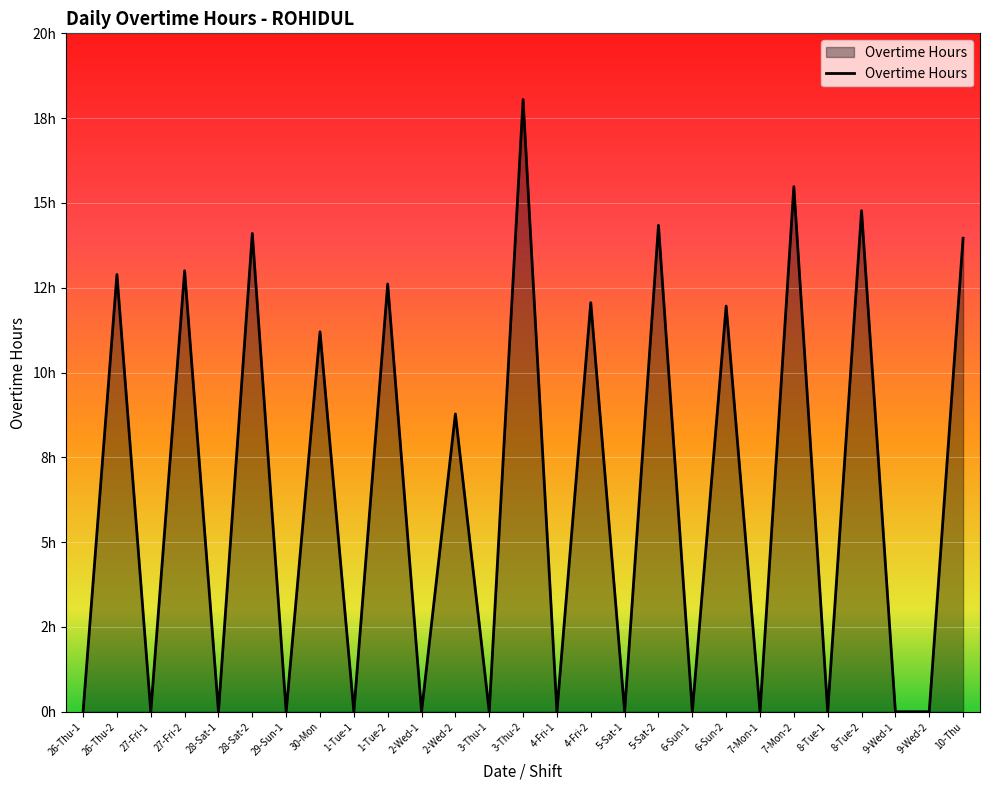

Rank the categories by value from lowest to highest.

26-Thu-1, 27-Fri-1, 28-Sat-1, 29-Sun-1, 1-Tue-1, 2-Wed-1, 3-Thu-1, 4-Fri-1, 5-Sat-1, 6-Sun-1, 7-Mon-1, 8-Tue-1, 9-Wed-1, 9-Wed-2, 2-Wed-2, 30-Mon, 6-Sun-2, 4-Fri-2, 1-Tue-2, 26-Thu-2, 27-Fri-2, 10-Thu, 28-Sat-2, 5-Sat-2, 8-Tue-2, 7-Mon-2, 3-Thu-2